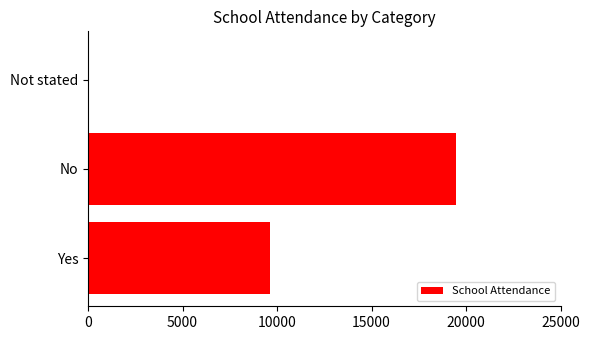

Which label corresponds to the largest value in the chart?

No